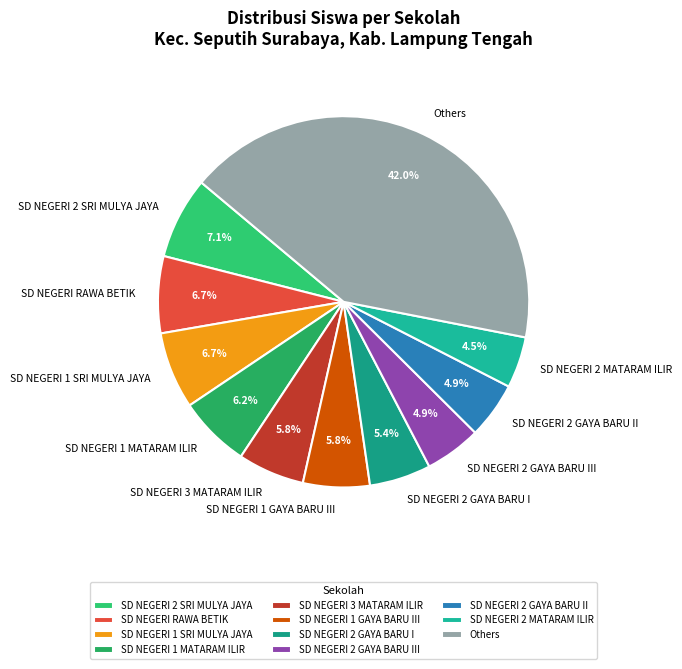

Does SD NEGERI 1 SRI MULYA JAYA account for over 50% of the chart?

No